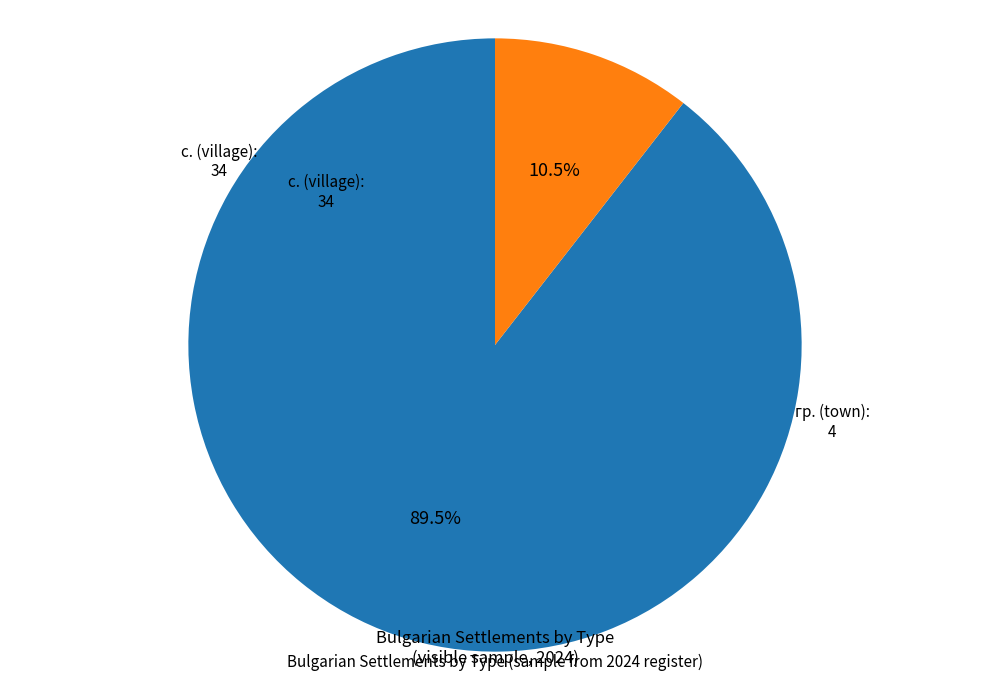

What portion of the pie excludes с. (village)?

10.5%